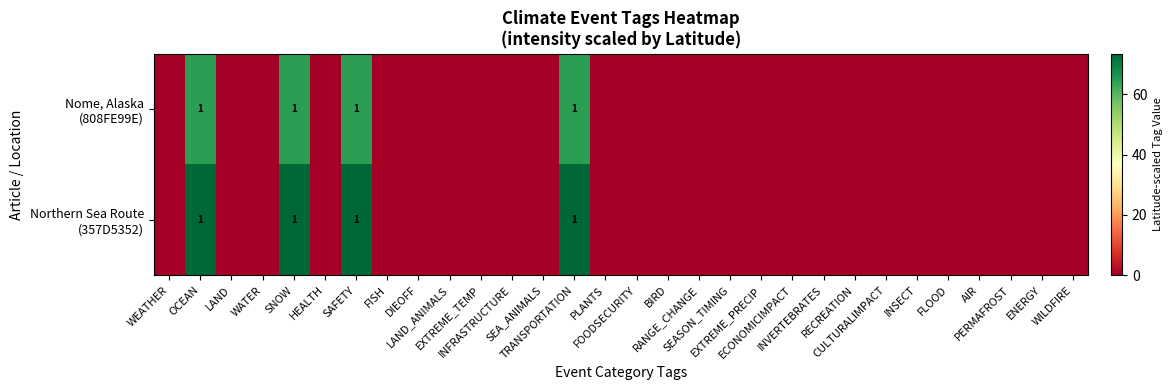

Count the number of data series in this chart.

2